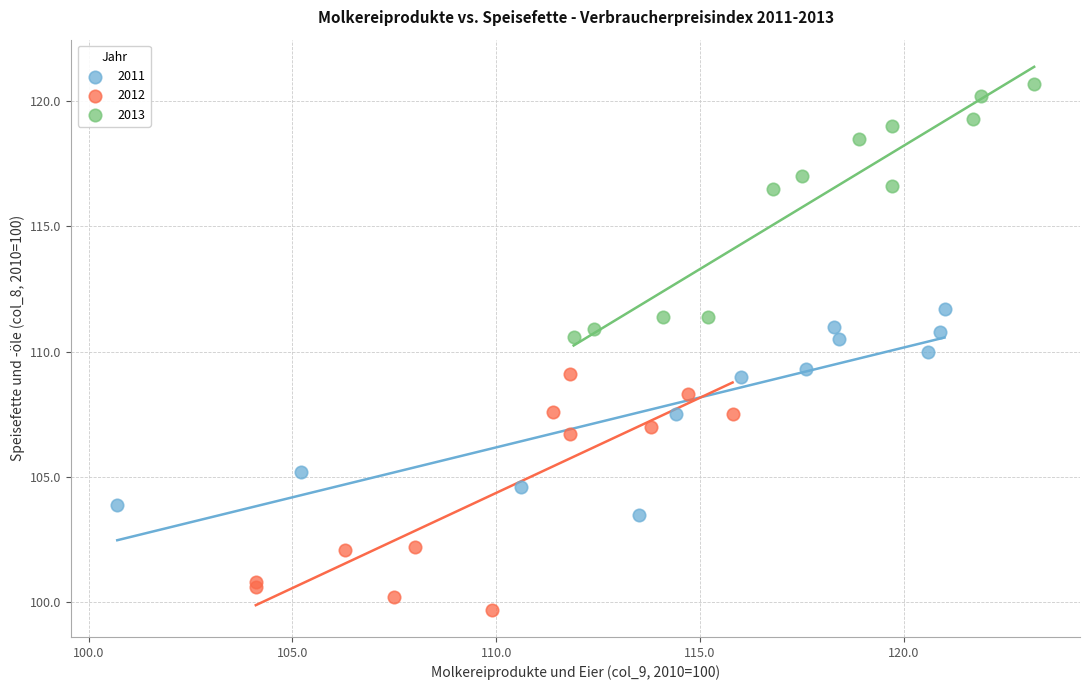

Which series contains the lowest Y value?

2012